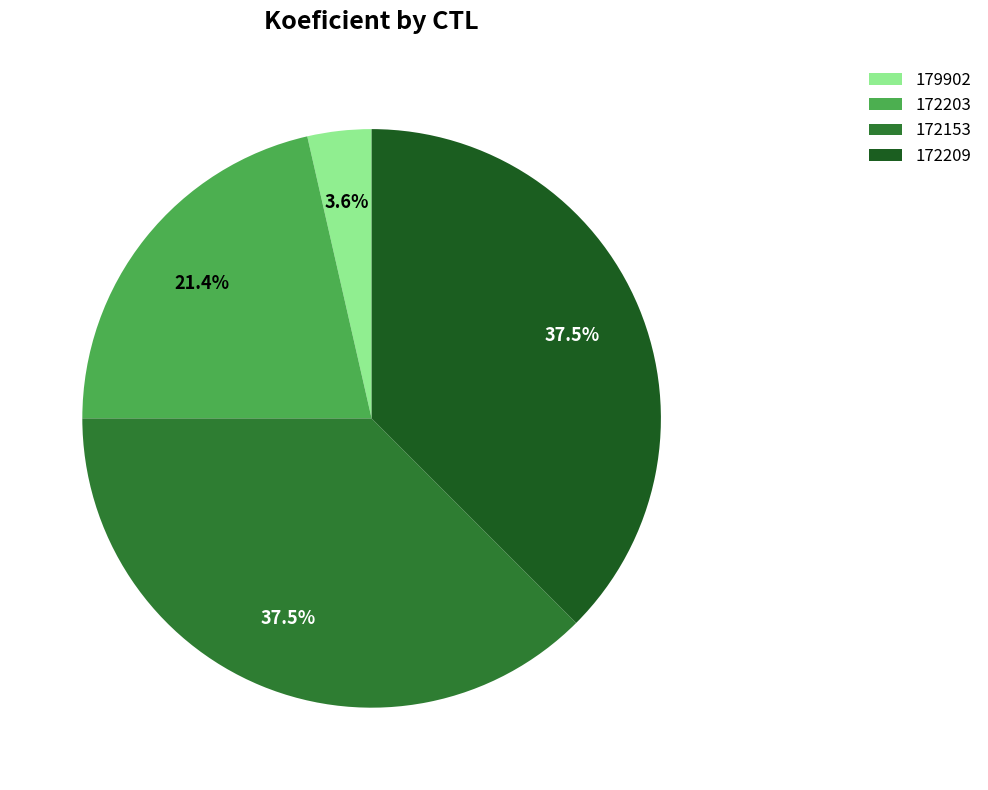

Does 172153 account for over 50% of the chart?

No